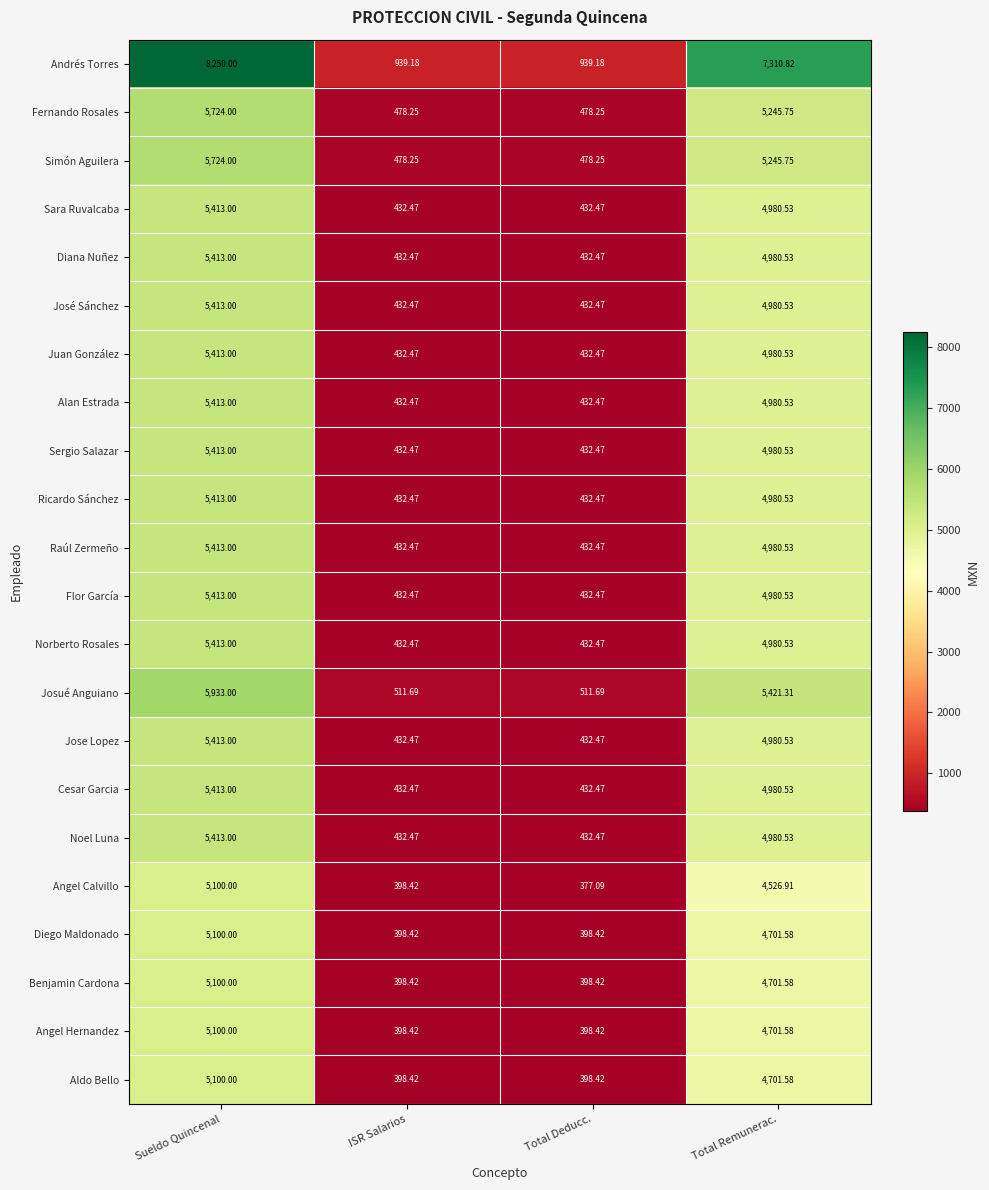

Which category has the lowest value in the Angel Calvillo series?

Total Deducc.